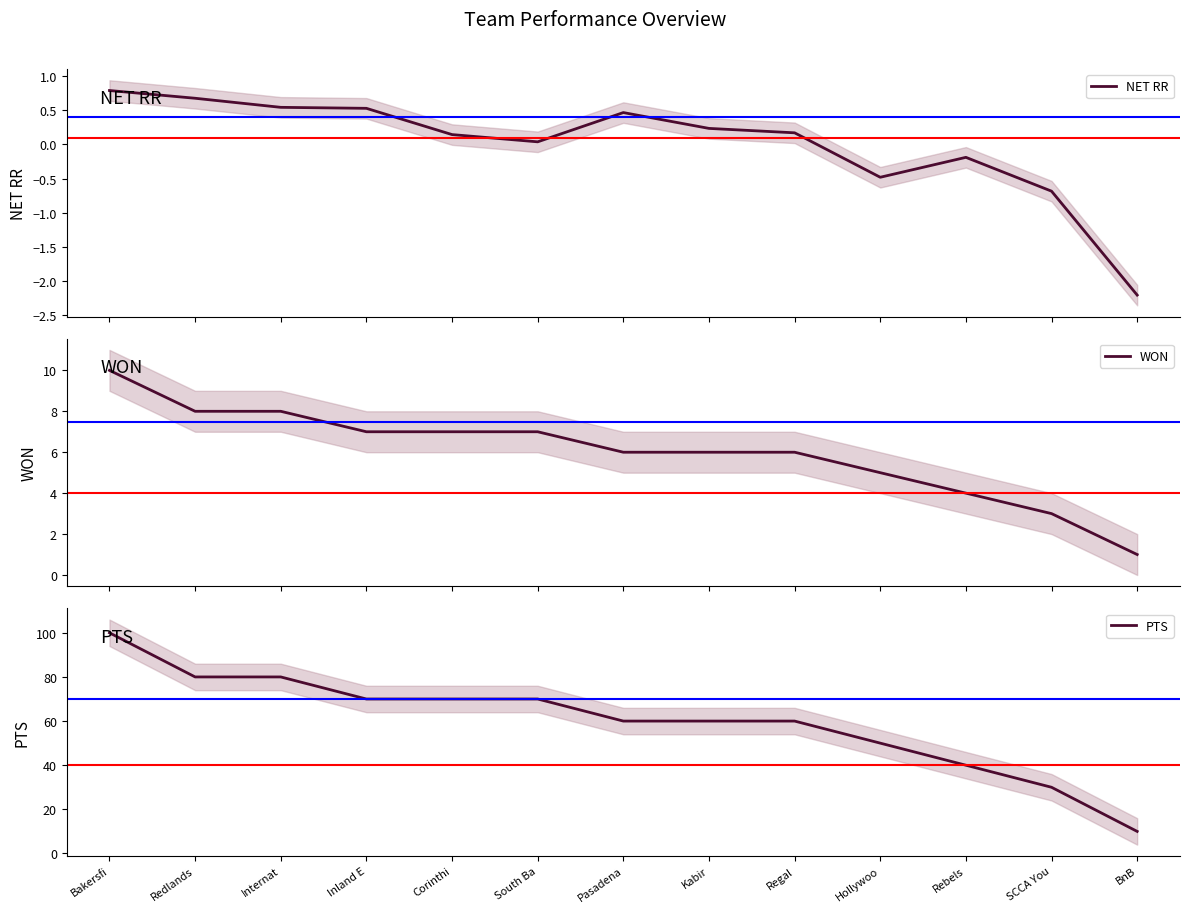

What are all the series names shown in the legend?

NET RR, WON, PTS